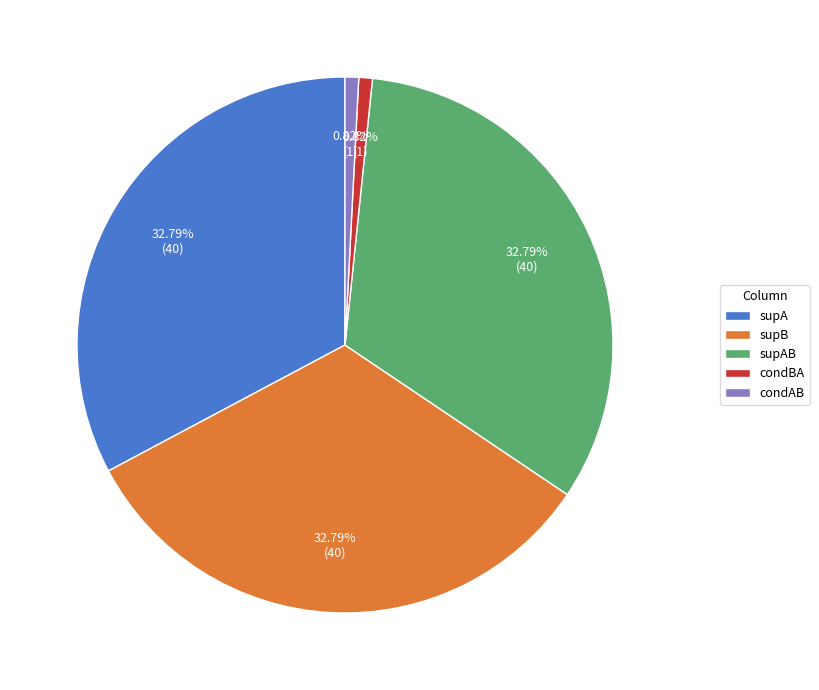

Is supA the majority of the pie?

No